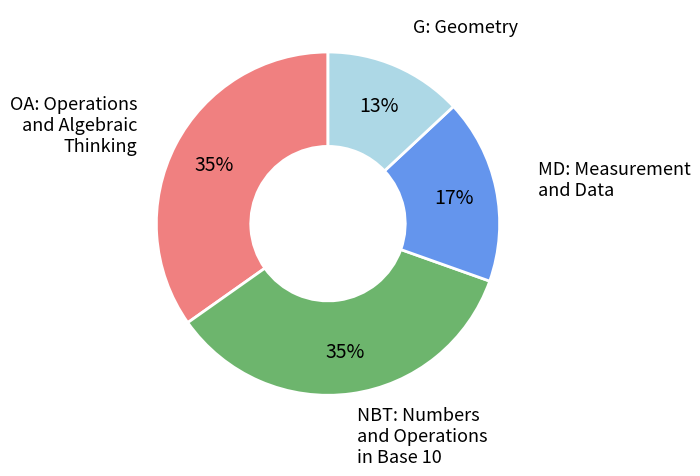

To the nearest percent, what is the average slice percentage?

25%